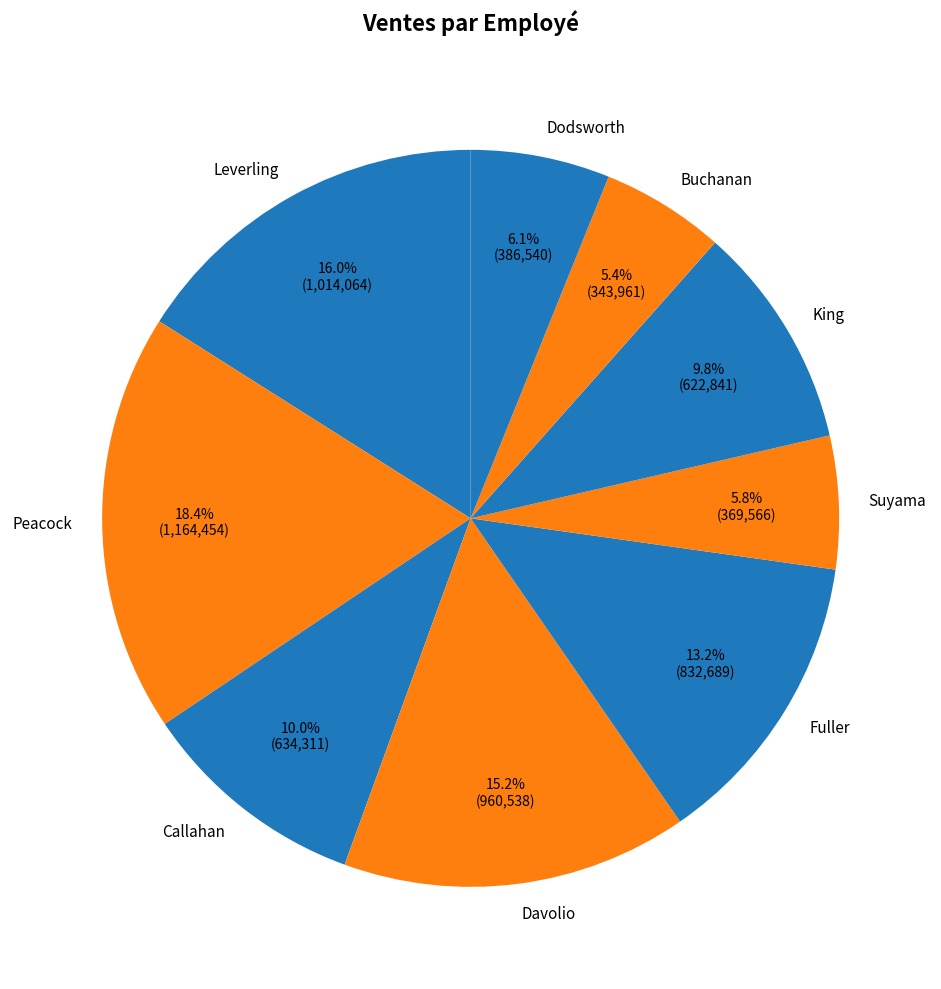

Does Leverling represent more than half of the total?

No